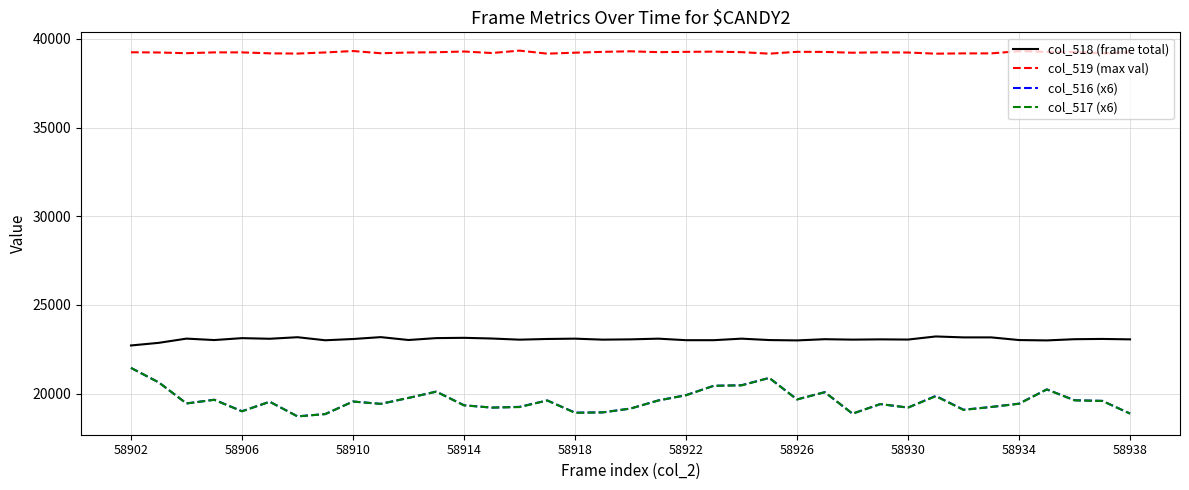

True or false: col_518 (frame total) and col_516 (x6) intersect in this chart.

False